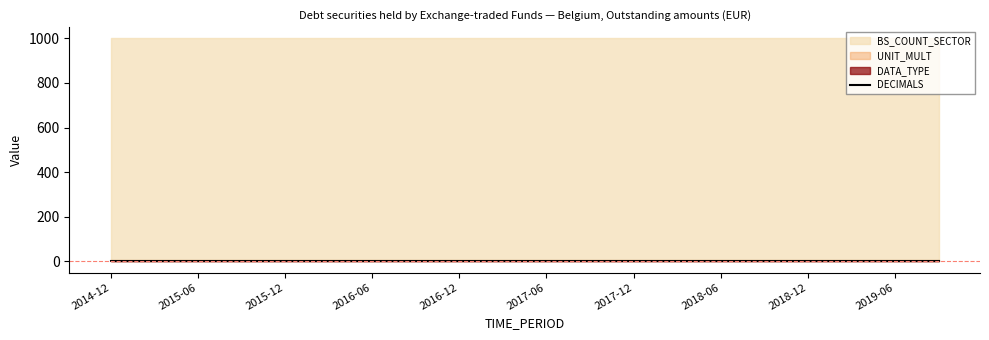

How many lines are shown in the chart?

4